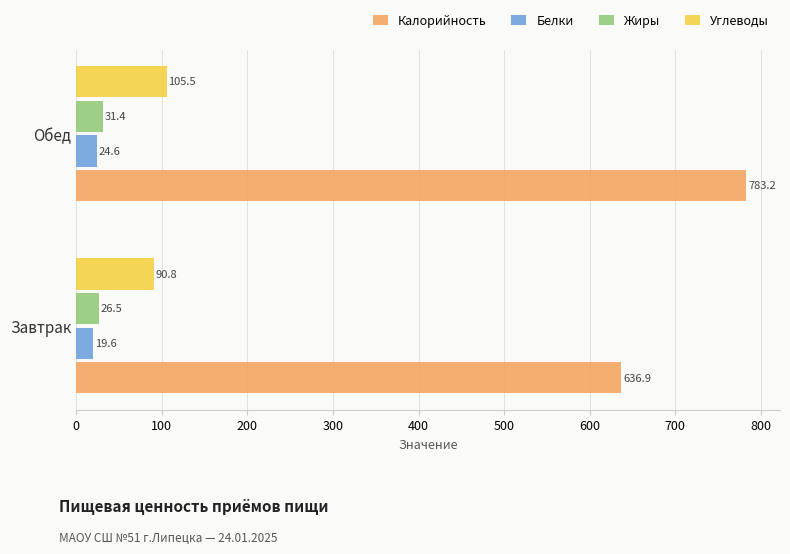

At which category is the sum across all series the highest?

Обед